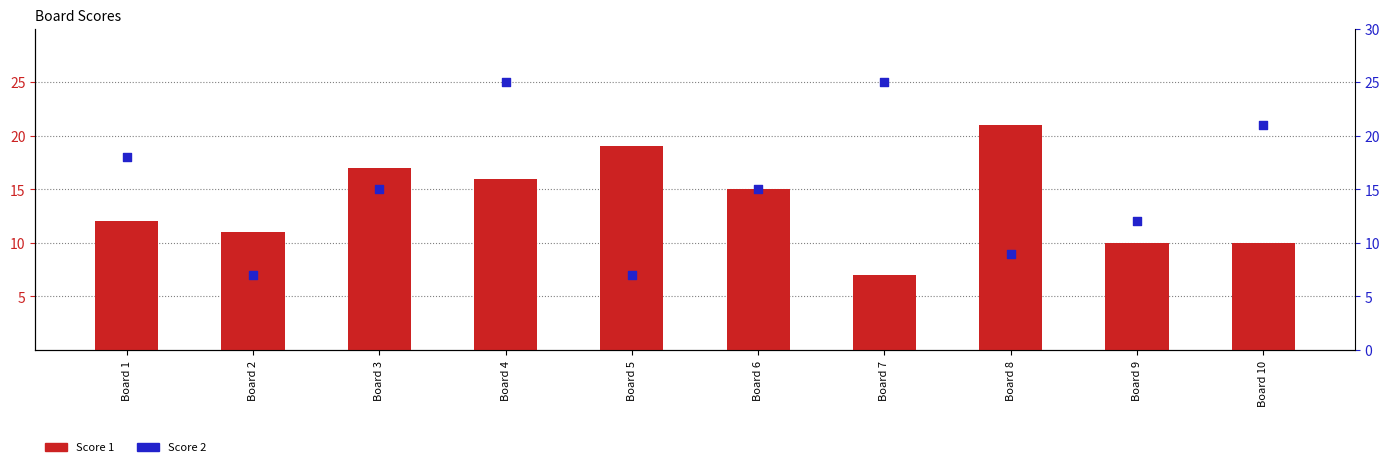

What are all the series names shown in the legend?

Score 1, Score 2